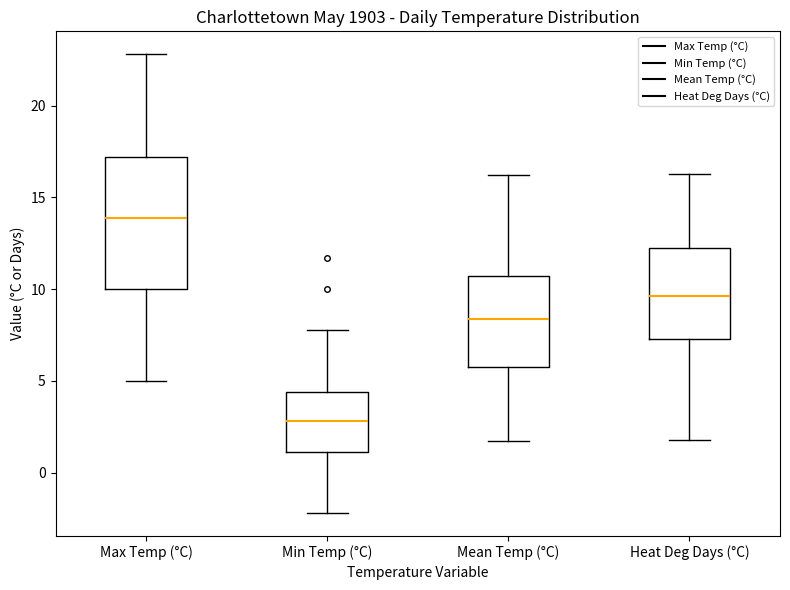

Which box's median line is the highest?

Max Temp (°C)